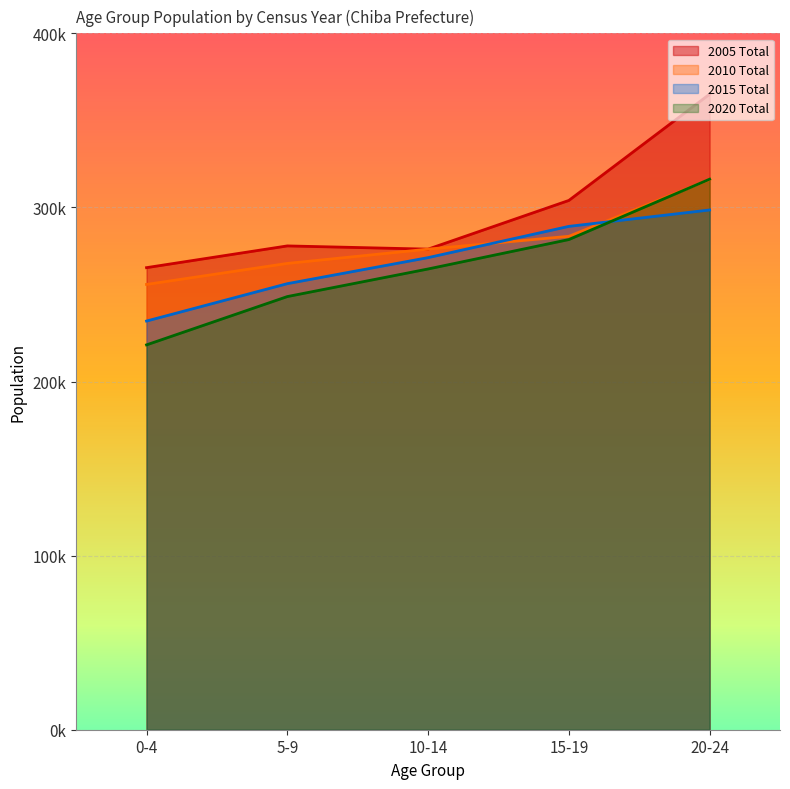

Is it true that 2015 Total equals 289116 at 15-19?

True